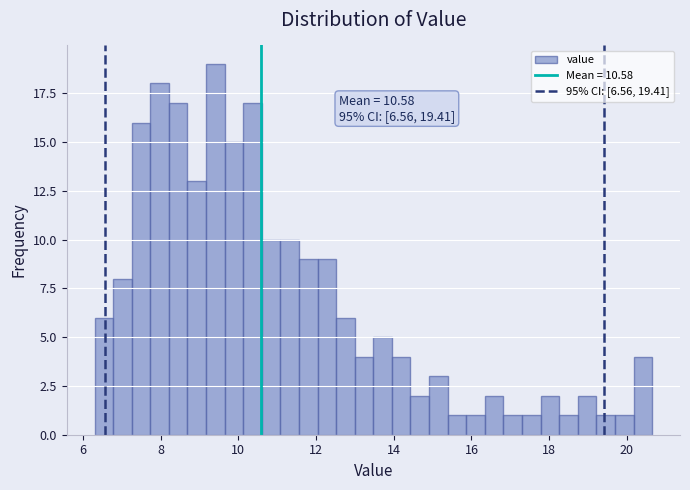

Around what value on the x-axis is the tallest bar? Give the approximate position of its centre, as read against the axis.

9.4